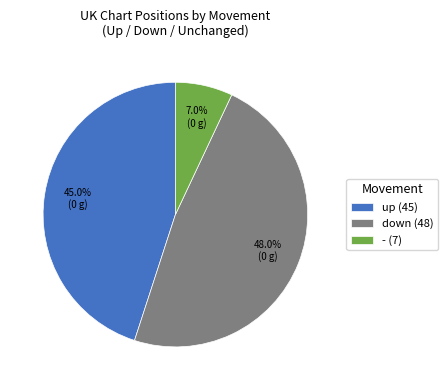

Does down (48) represent more than half of the total?

No